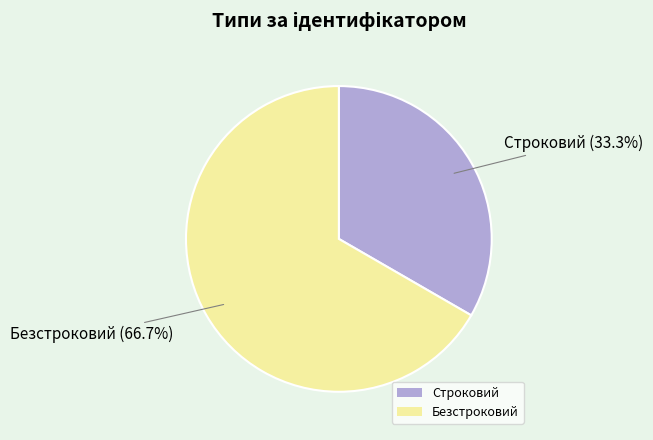

Which category has the biggest portion of the pie?

Безстроковий